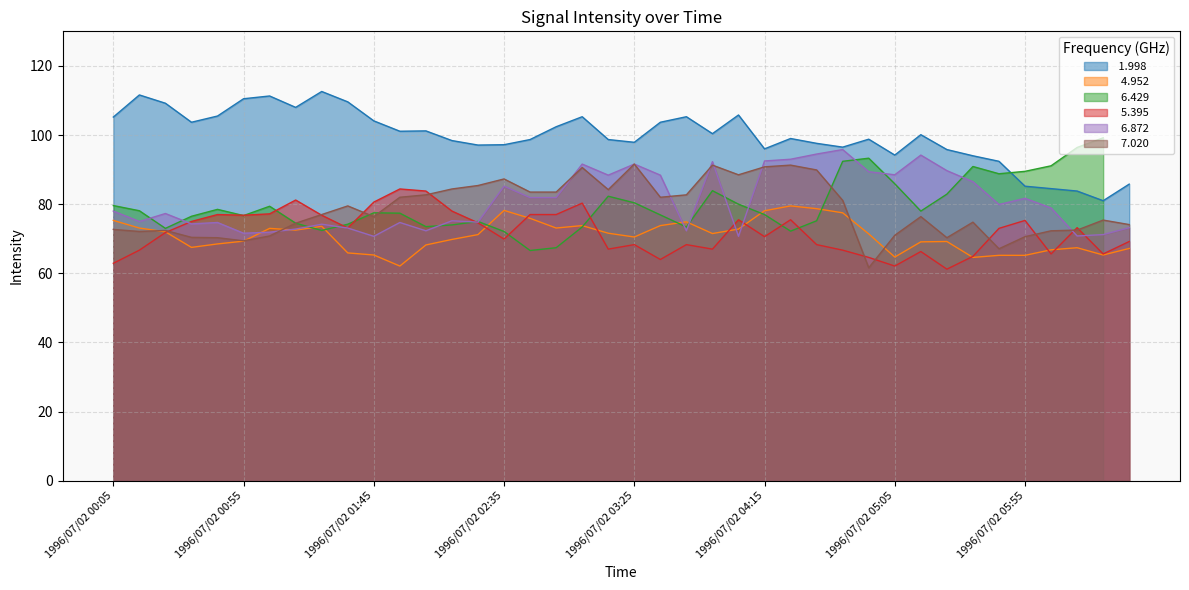

Does the chart display data point markers on the line(s)?

No